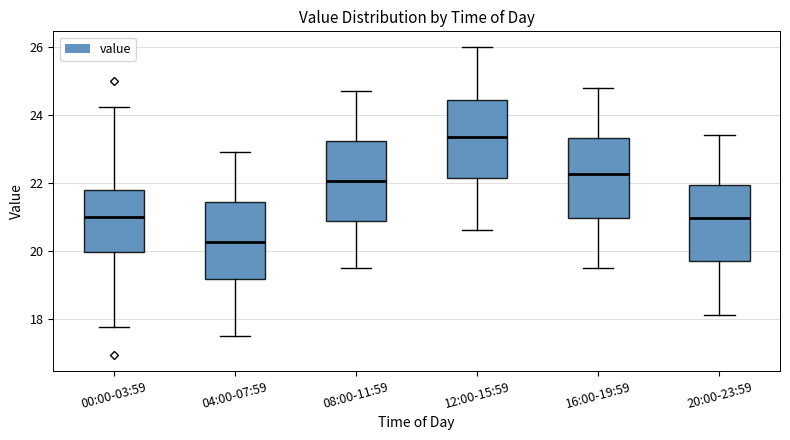

Which box has the highest median line?

12:00-15:59